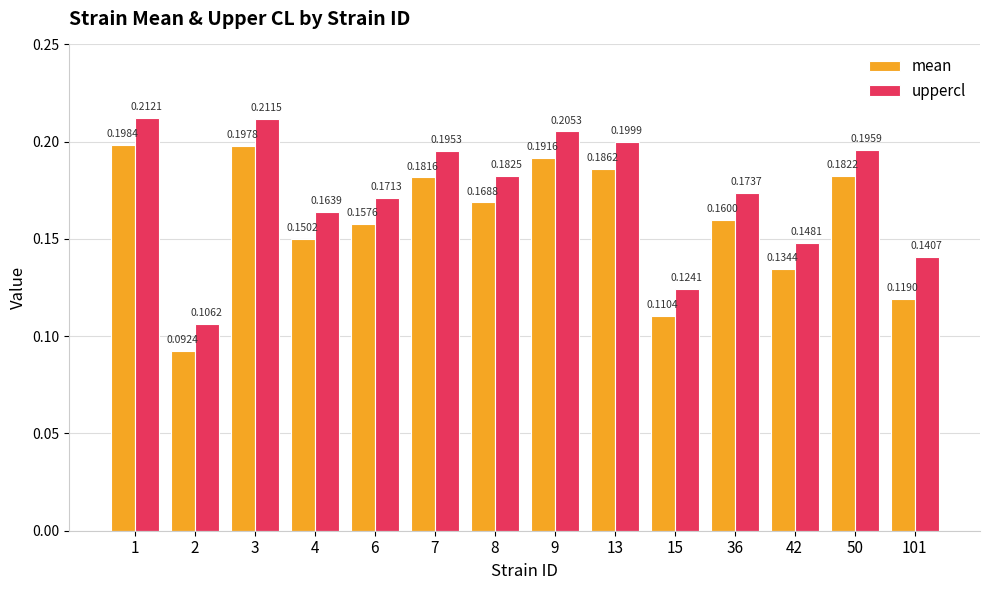

Rank the series by their maximum value, from highest to lowest.

uppercl, mean